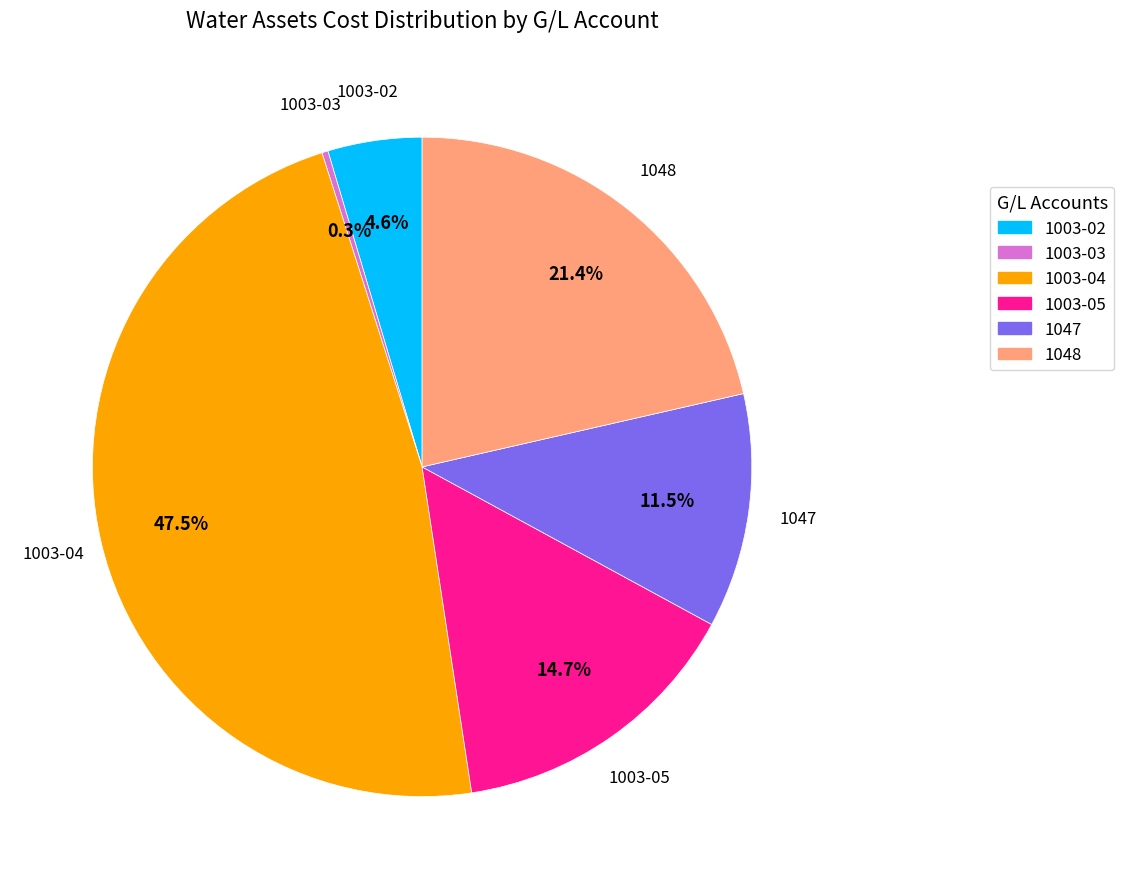

To the nearest percent, what is the difference between the 1003-02 and 1003-04 slice percentages?

43%